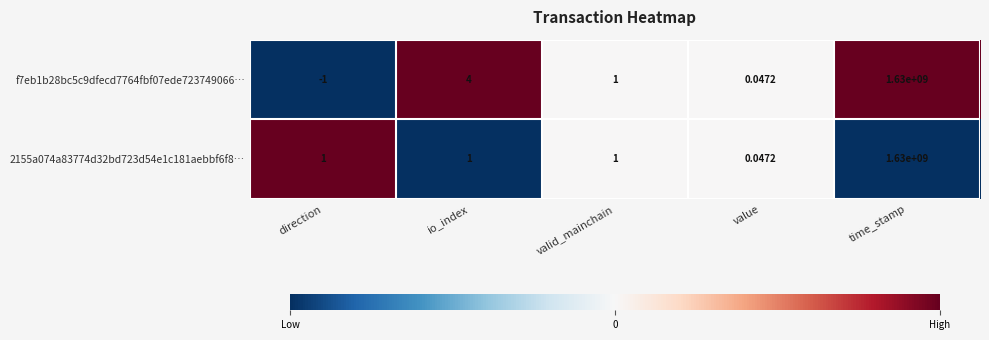

Rank the series at direction from highest to lowest value.

2155a074a83774d32bd723d54e1c181aebbf6f8…, f7eb1b28bc5c9dfecd7764fbf07ede723749066…